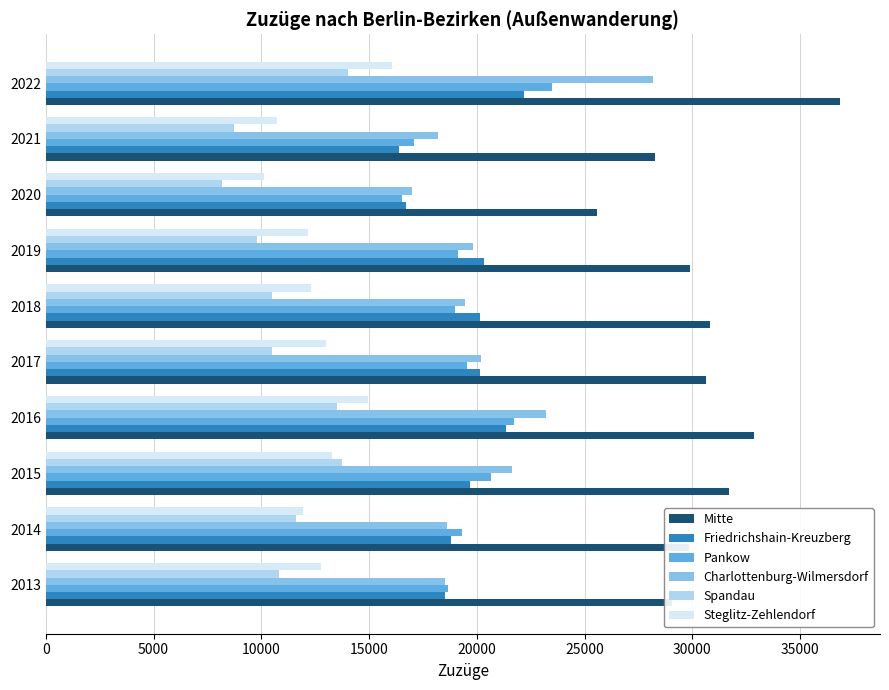

Between 2013 and 2015, which series saw the biggest shift?

Charlottenburg-Wilmersdorf